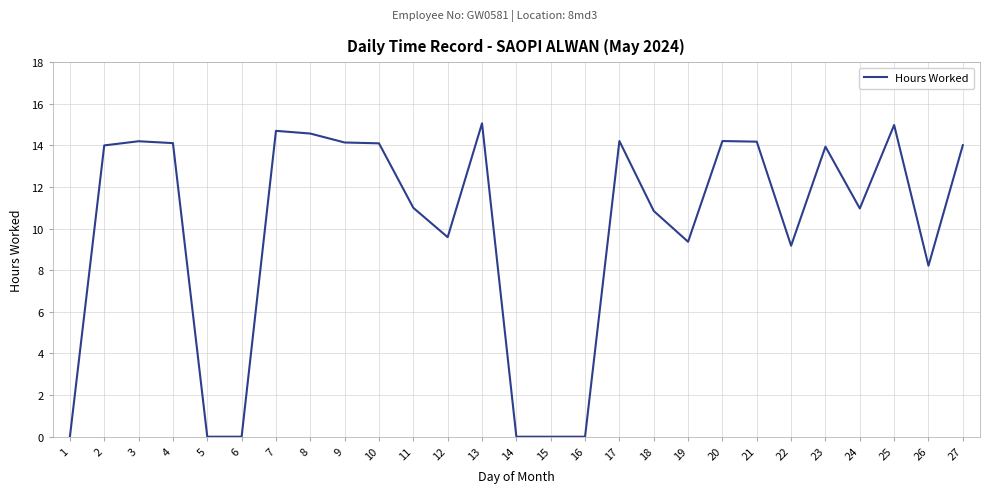

What is the difference between the maximum and minimum values?

15.1